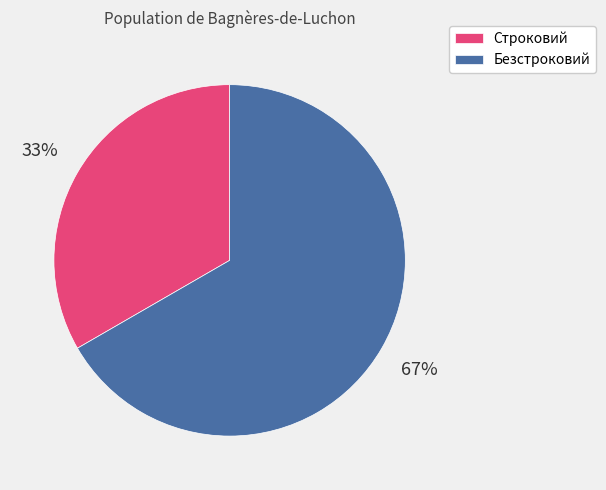

Count the number of slices in the pie.

2